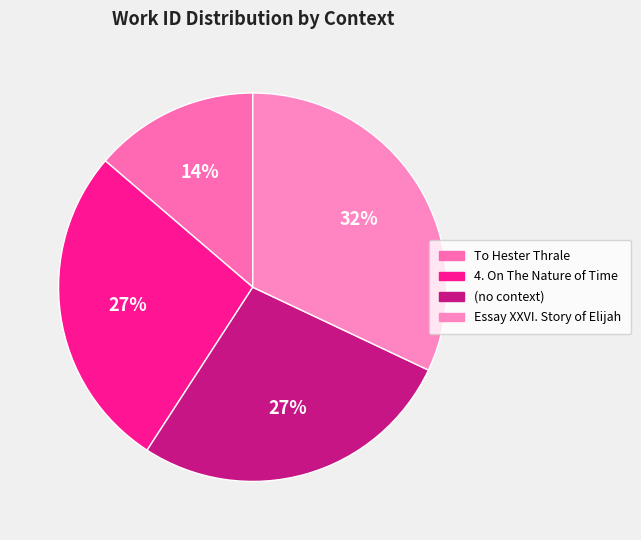

Which slice is the smallest?

To Hester Thrale